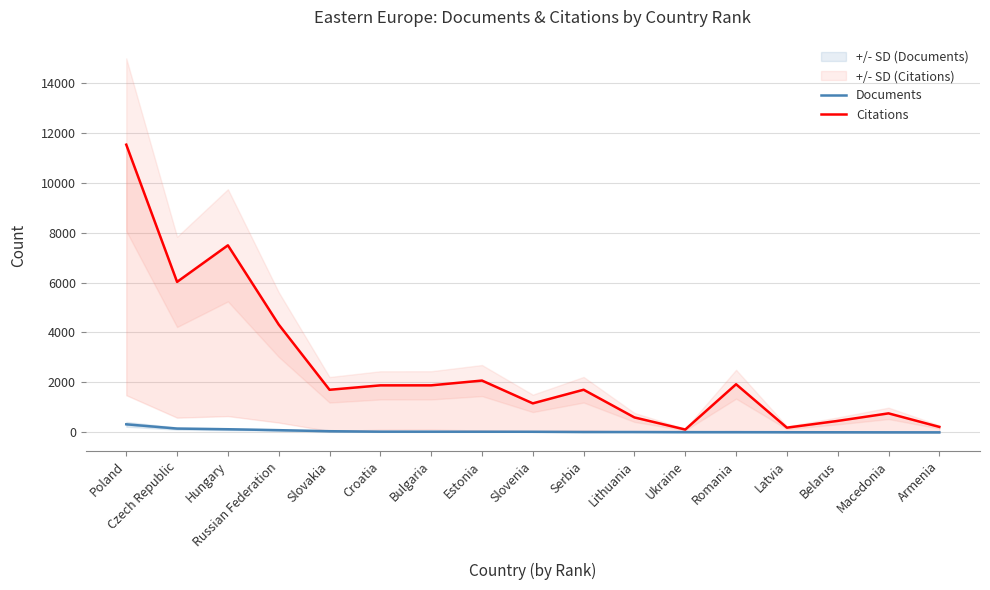

Which category has the lowest value in the Citations series?

Ukraine